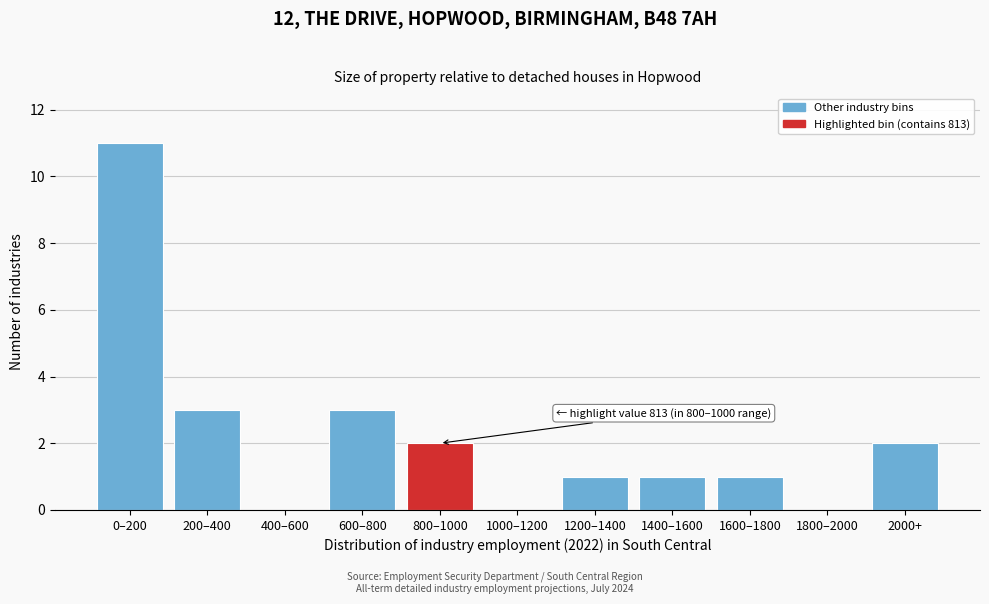

Reading left to right, list all the values displayed in this chart.

0–200=11	200–400=3	400–600=0	600–800=3	800–1000=2	1000–1200=0	1200–1400=1	1400–1600=1	1600–1800=1	1800–2000=0	2000+=2